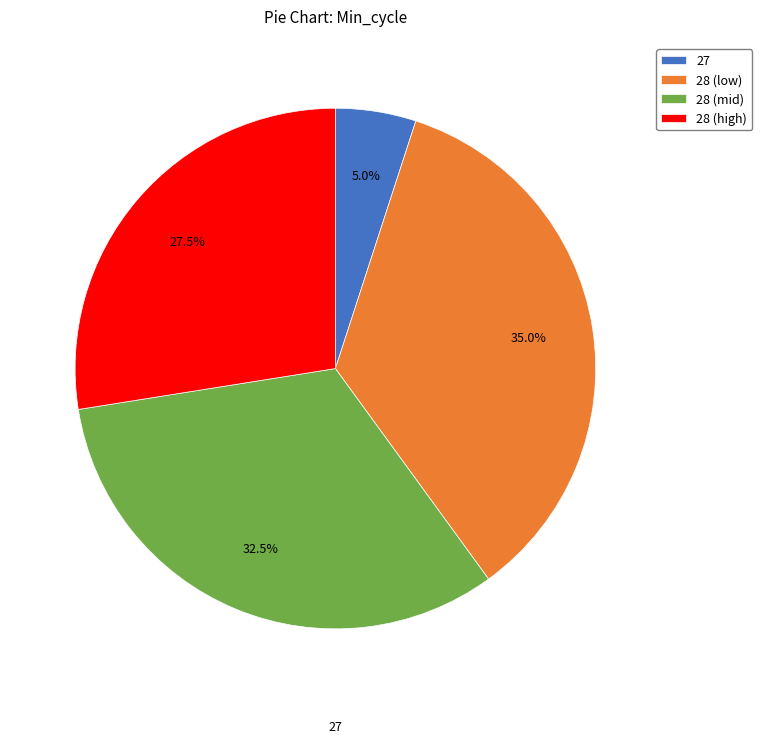

Which category has the biggest portion of the pie?

28 (low)